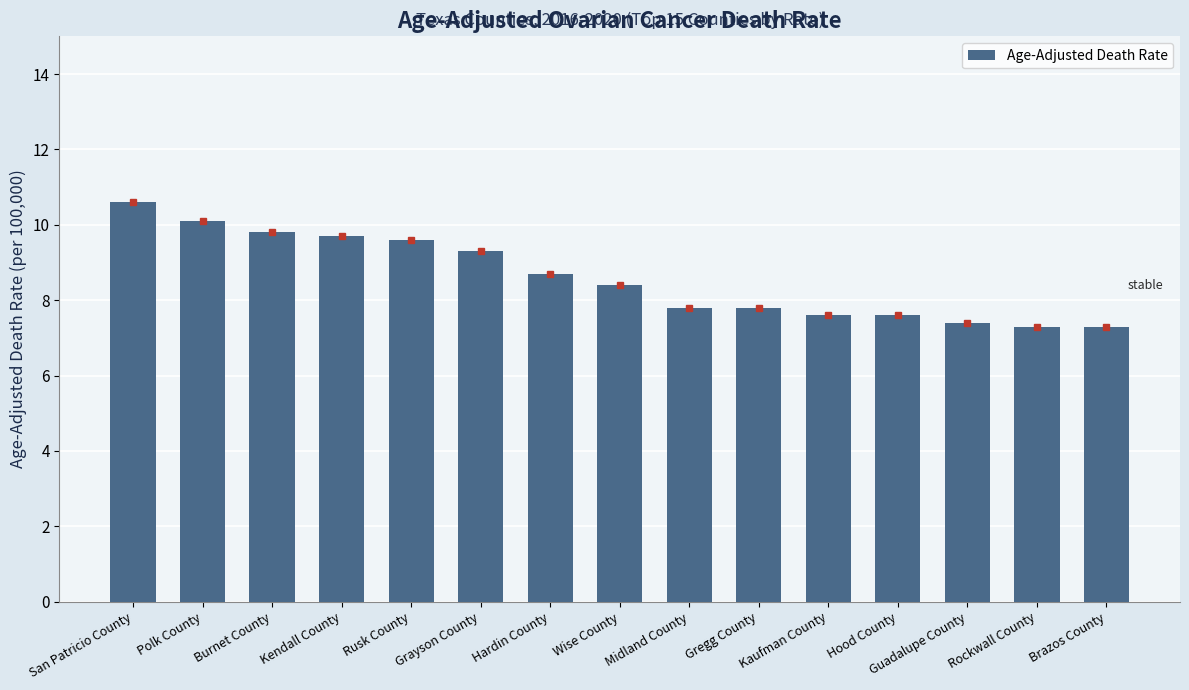

Which category has the highest value across all series?

San Patricio County